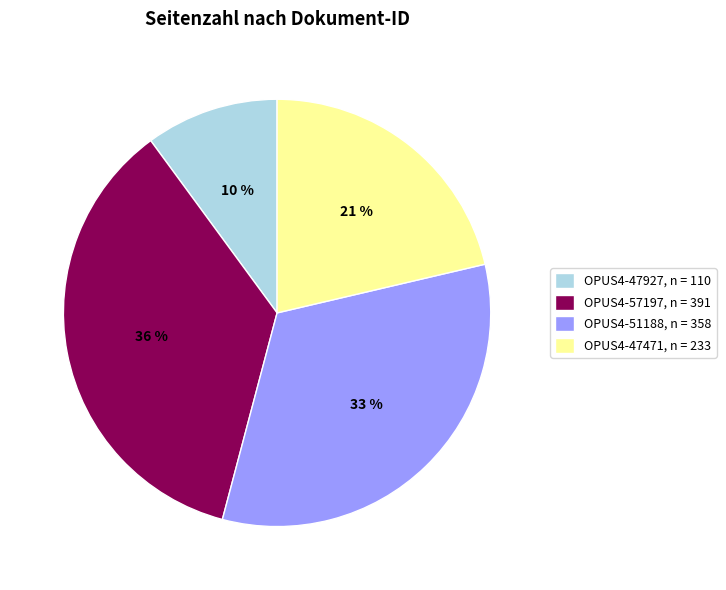

Combined, do OPUS4-47927, n = 110 and OPUS4-51188, n = 358 account for over 50%?

No